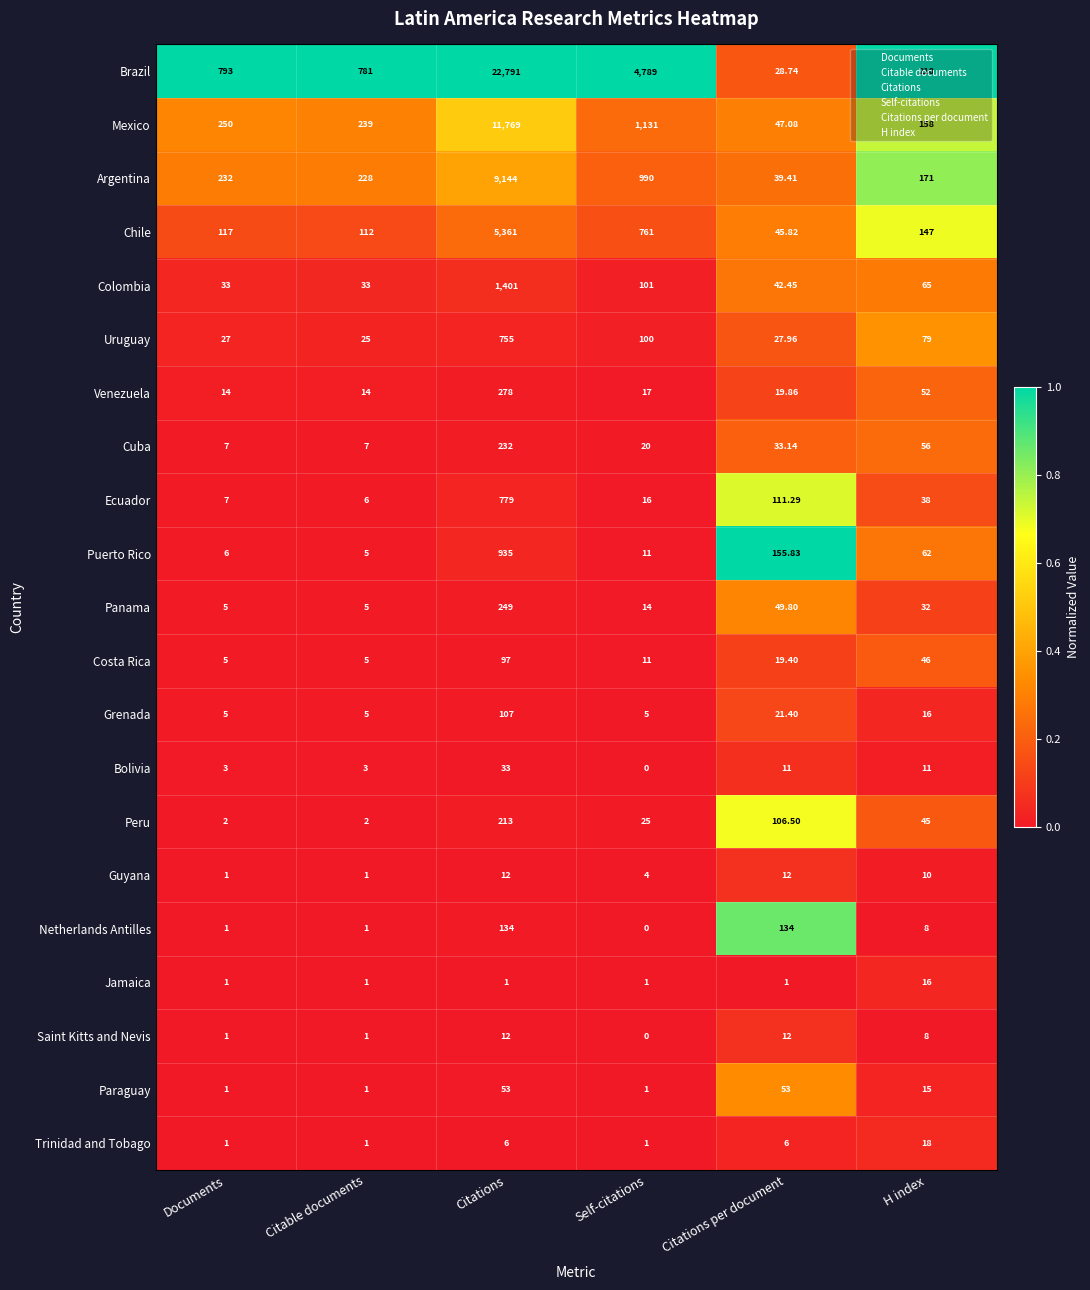

Where does the Grenada series first go above 16?

Citations